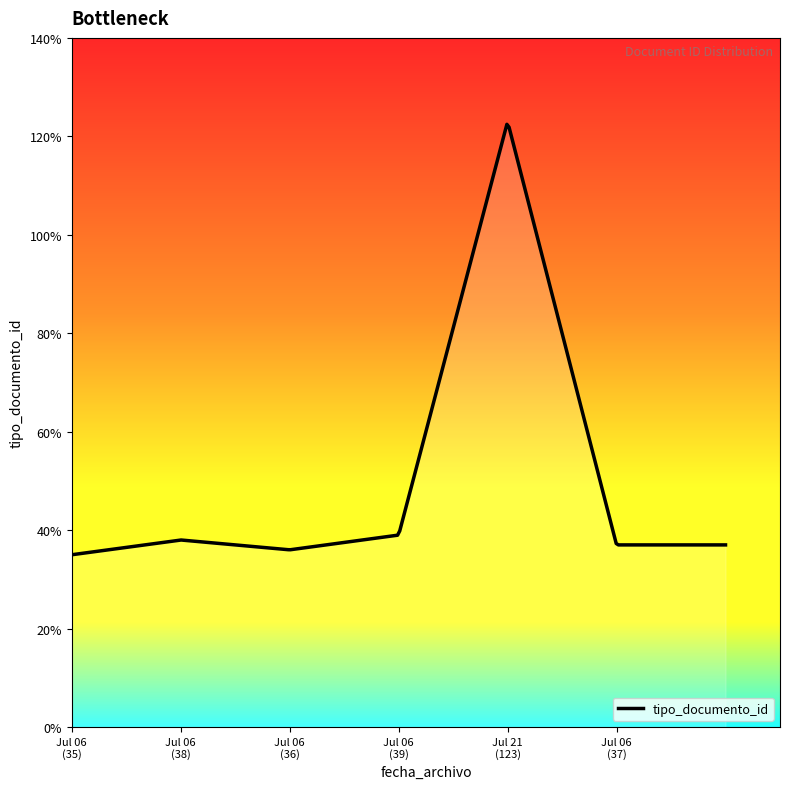

Reading left to right, what are all the values shown in this chart?

2021-07-06=35	2021-07-06=38	2021-07-06=36	2021-07-06=39	2021-07-21=123	2021-07-06=37